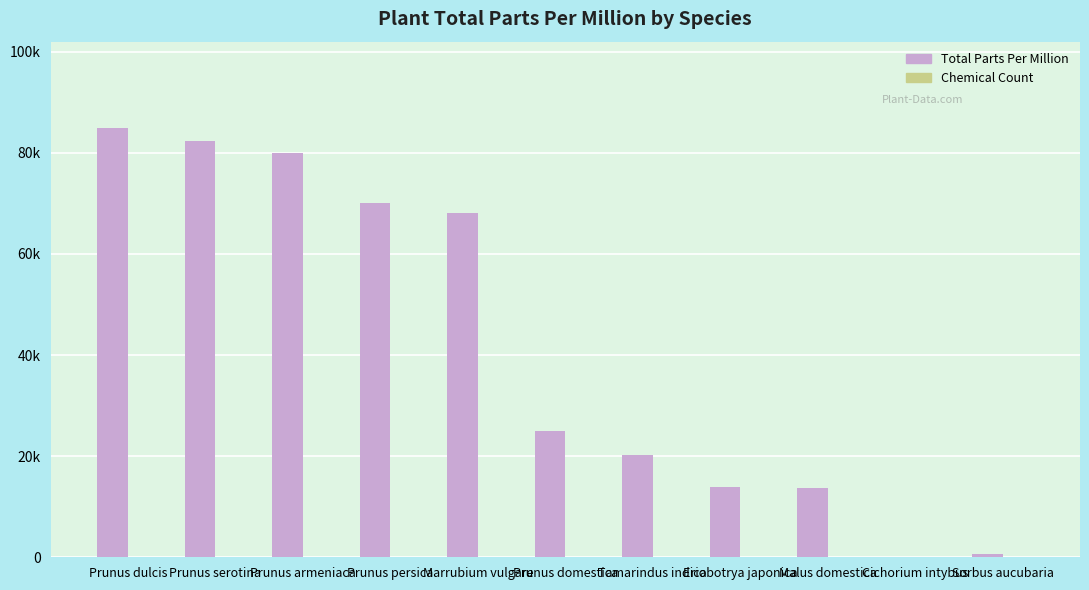

What is the total value across all series at Prunus dulcis?

85001